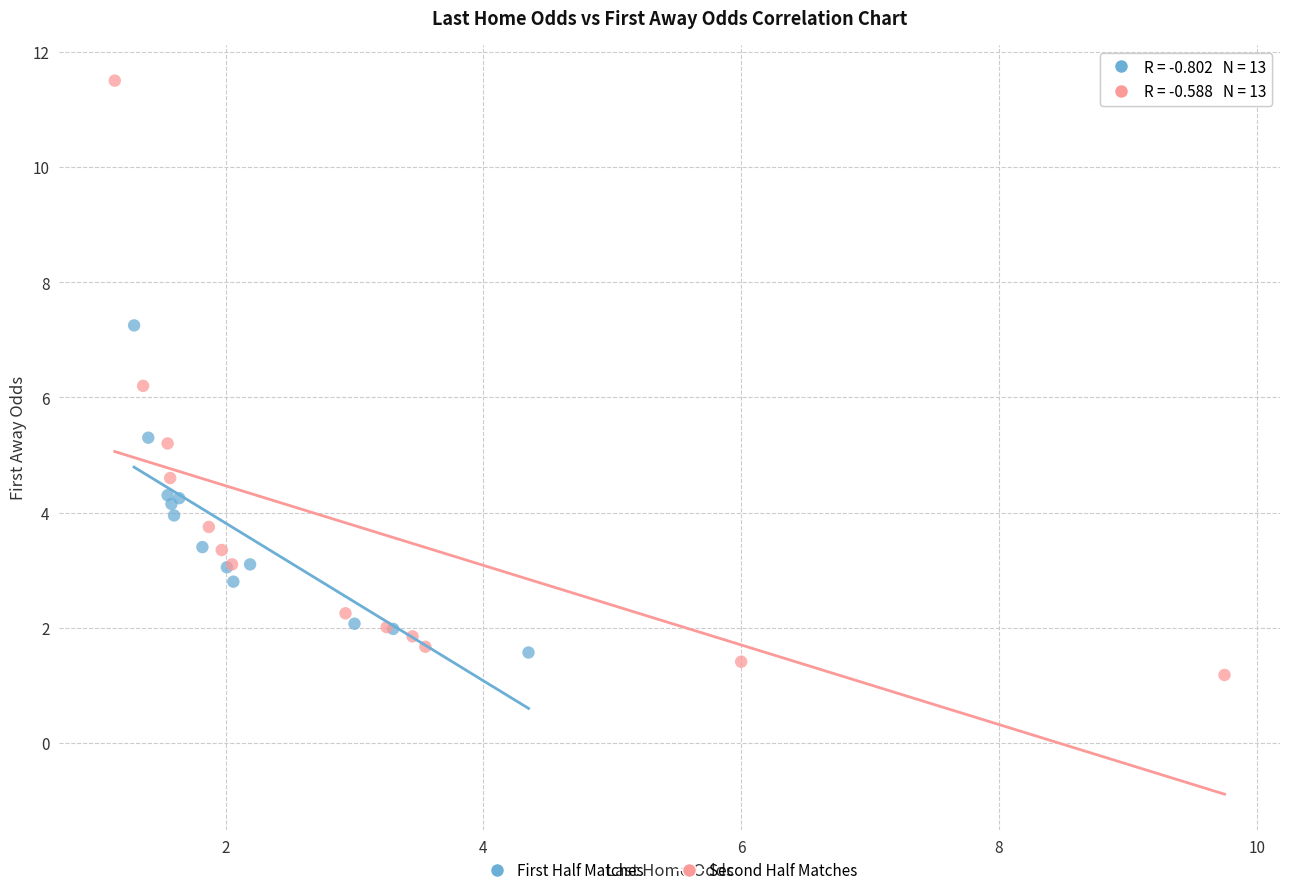

Which series reaches the maximum Y coordinate?

Second Half Matches